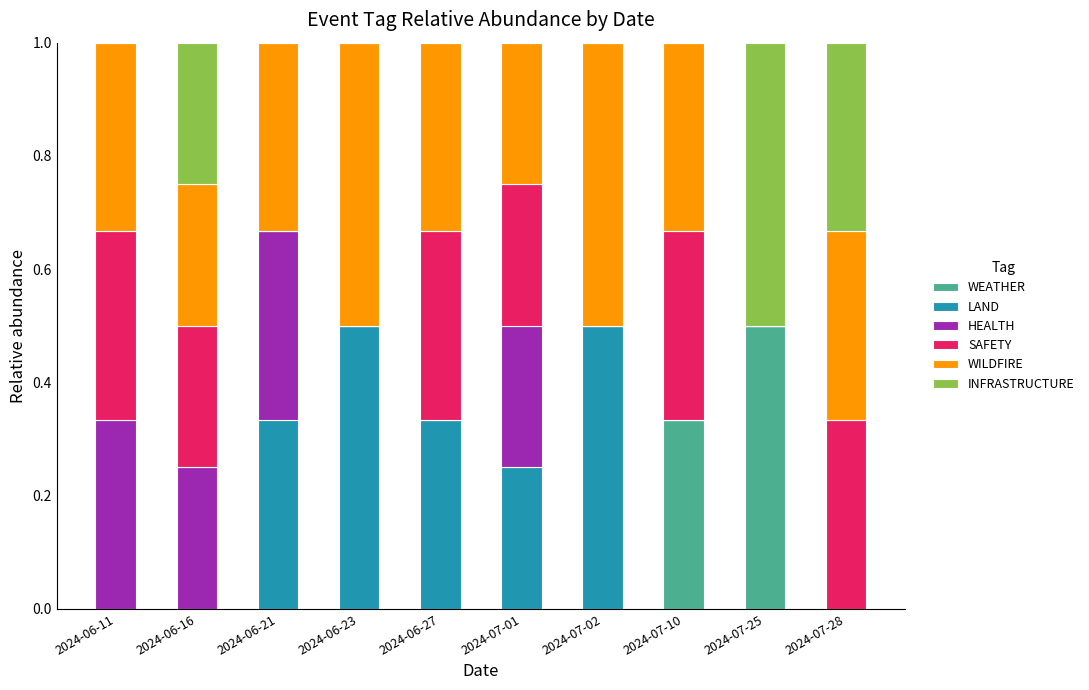

Which category has the highest value in the WEATHER series?

2024-07-25